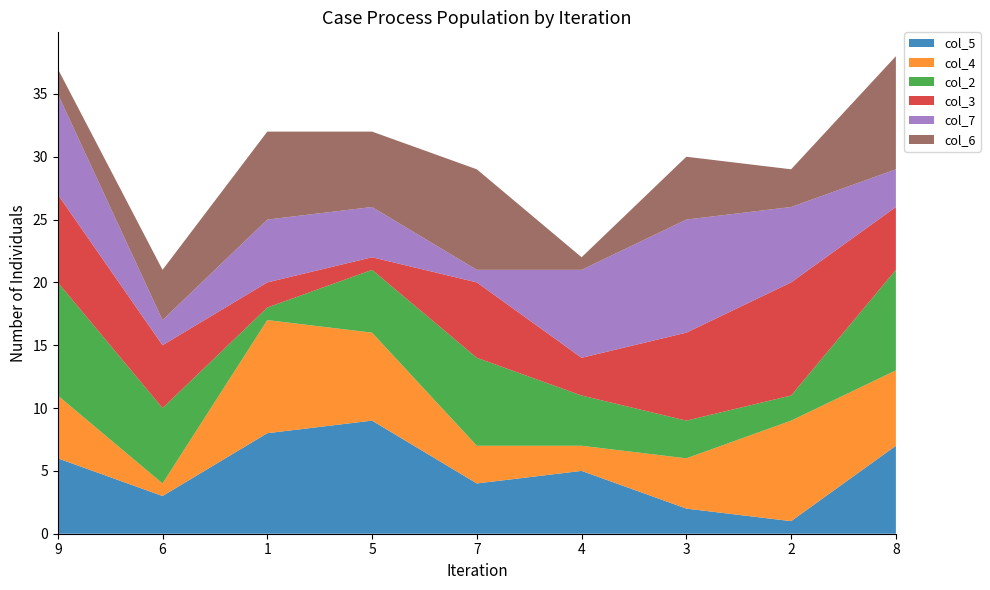

Reading left to right, what are all the values shown in this chart?

col_5: 6	3	8	9	4	5	2	1	7
col_4: 5	1	9	7	3	2	4	8	6
col_2: 9	6	1	5	7	4	3	2	8
col_3: 7	5	2	1	6	3	7	9	5
col_7: 8	2	5	4	1	7	9	6	3
col_6: 2	4	7	6	8	1	5	3	9